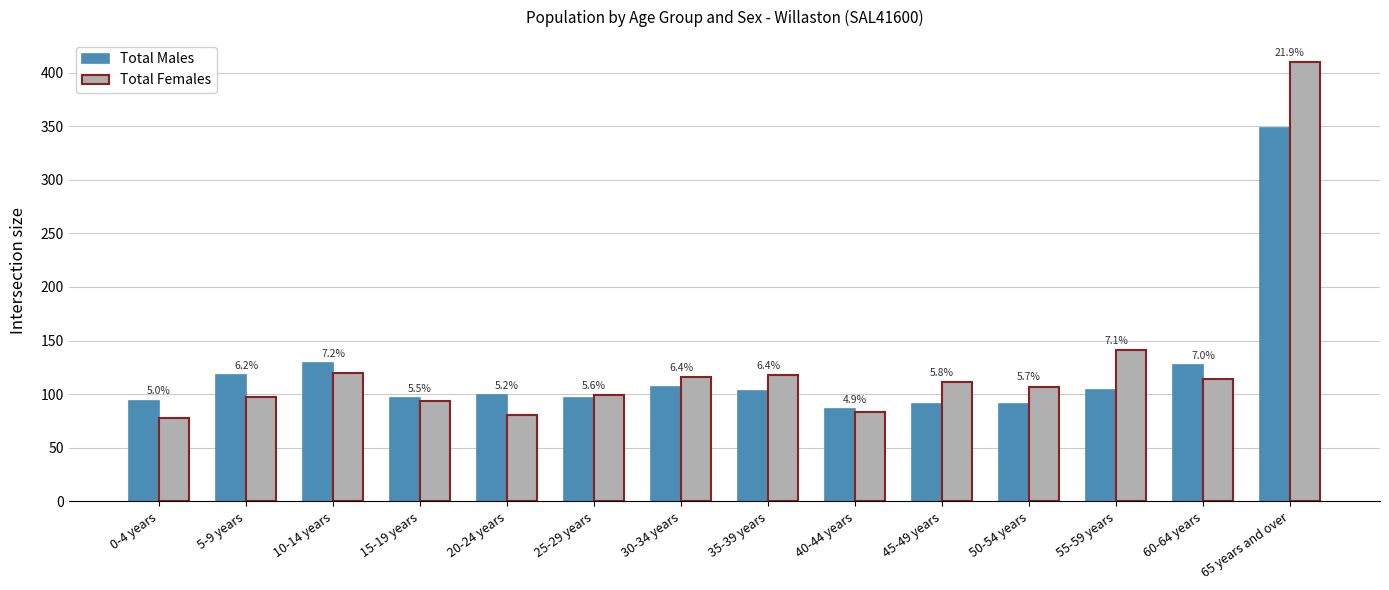

How many bars are there in each group?

2